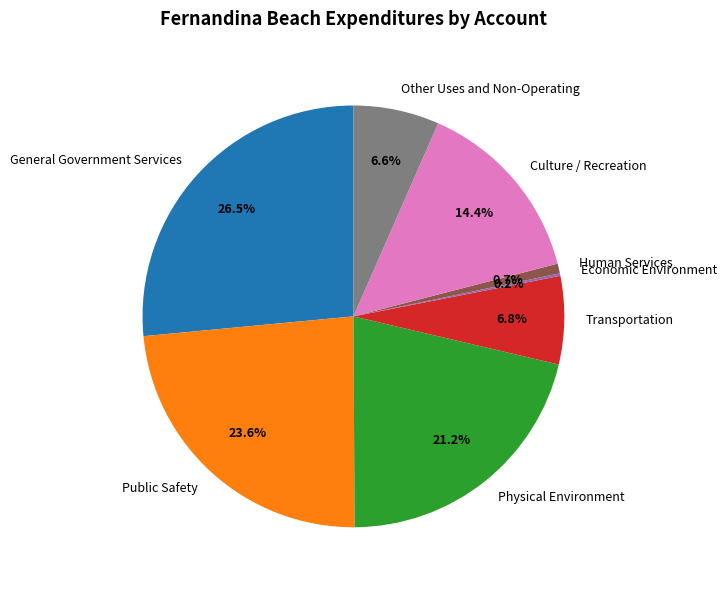

To the nearest percent, what is the difference between the largest and smallest slice percentages?

26%